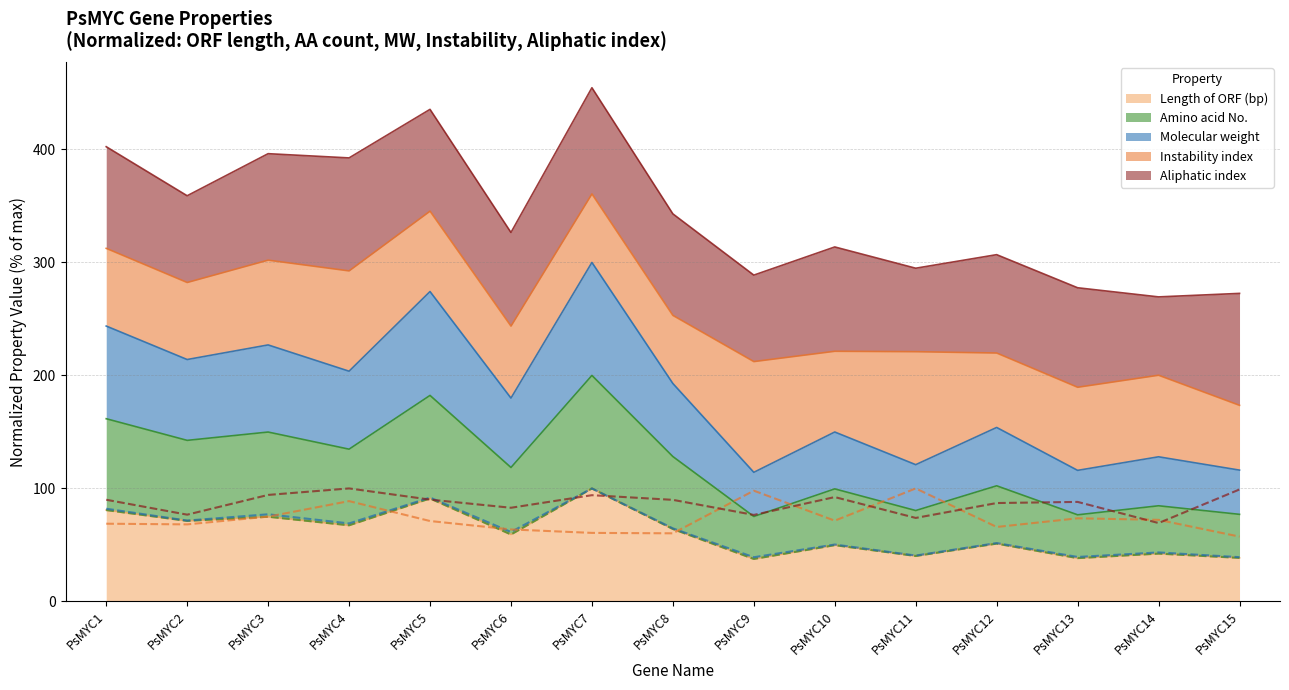

How many times do Molecular weight and Instability index cross each other?

5